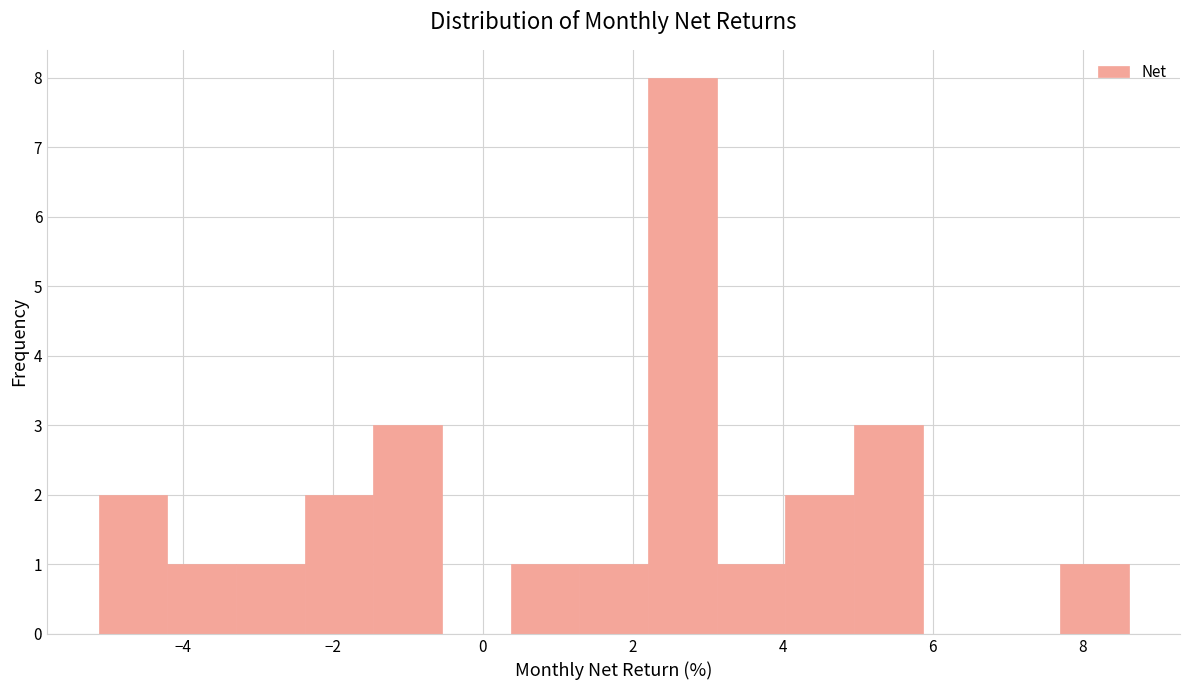

Which range on the x-axis has the tallest bar?

2.2 to 3.2